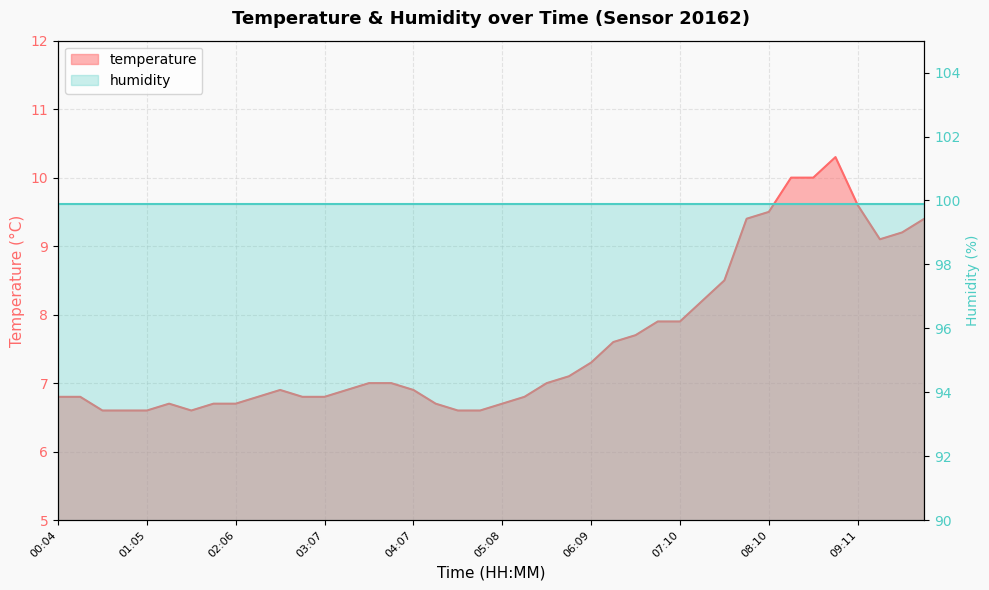

List the labels in order of value, largest first.

08:56, 08:25, 08:41, 09:11, 08:10, 07:55, 09:57, 09:41, 09:26, 07:40, 07:25, 06:54, 07:10, 06:39, 06:24, 06:09, 05:54, 03:37, 03:52, 05:38, 02:36, 03:22, 04:07, 00:04, 00:20, 02:21, 02:51, 03:07, 05:23, 01:20, 01:51, 02:06, 04:23, 05:08, 00:35, 00:50, 01:05, 01:36, 04:38, 04:53